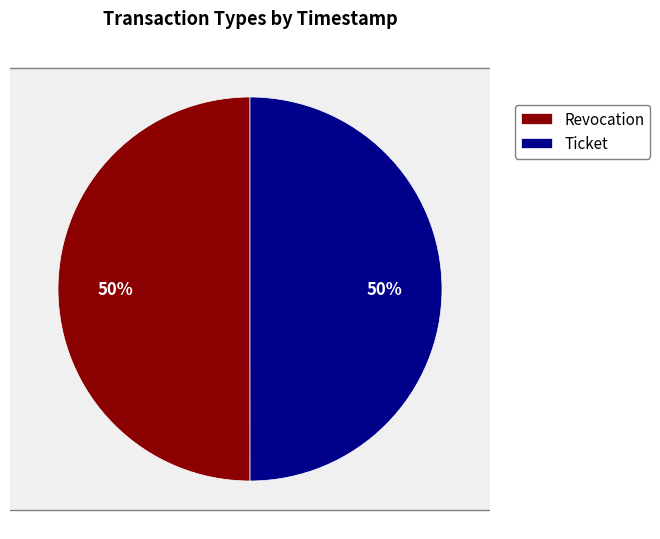

What is the smallest slice in the pie chart?

Ticket